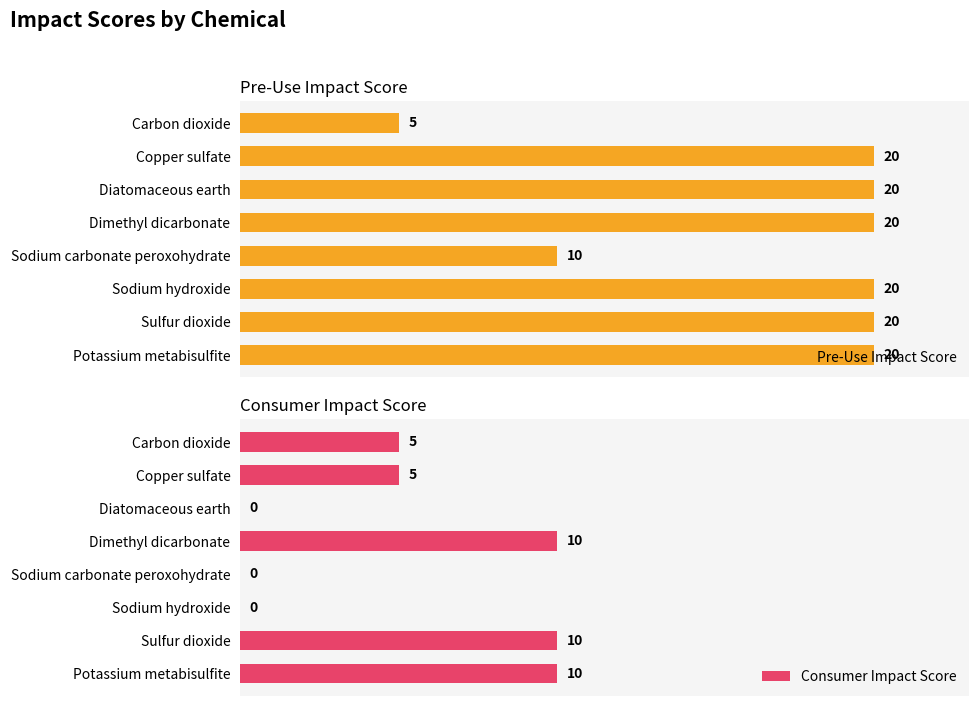

Which category has the lowest value in the Pre-Use Impact Score series?

Carbon dioxide